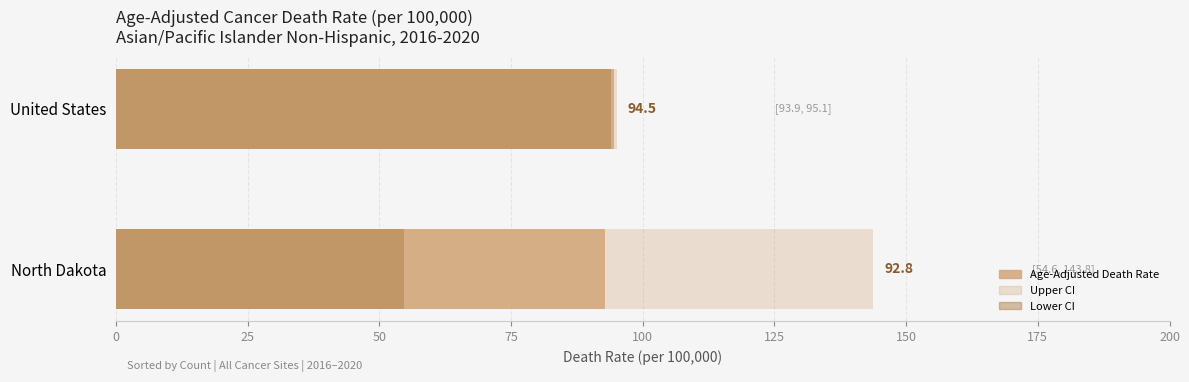

At which label does Age-Adjusted Death Rate first exceed 94?

United States